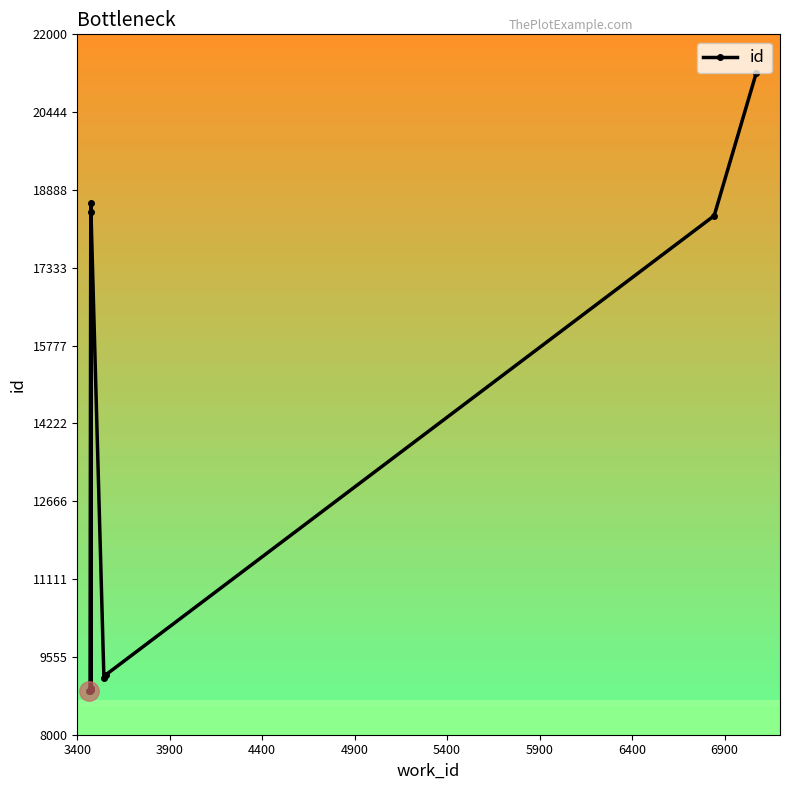

Reading right to left, transcribe all the data shown in this chart.

21234	18374	9194	9138	18458	8927	8903	18621	8880	8870